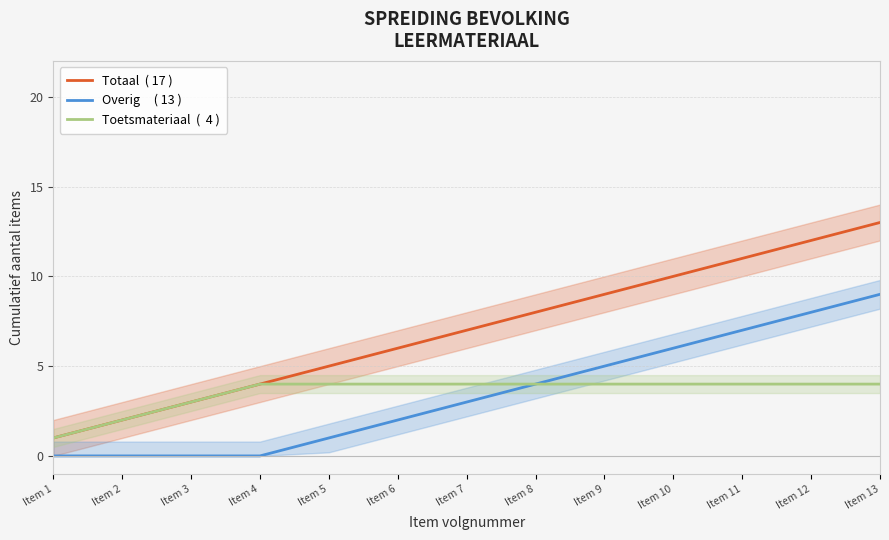

What are all the series names shown in the legend?

Totaal  ( 17 ), Overig     ( 13 ), Toetsmateriaal  (  4 )